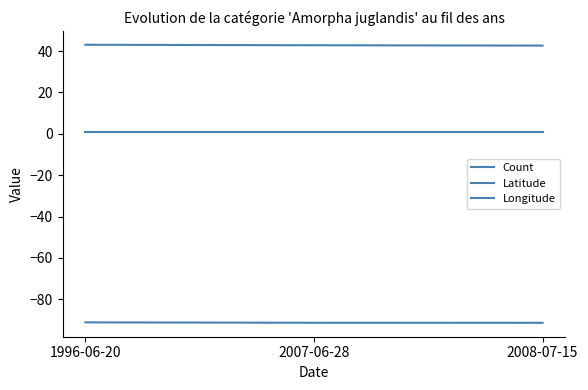

Which has a higher value, 2008-07-15 or 2007-06-28?

2008-07-15